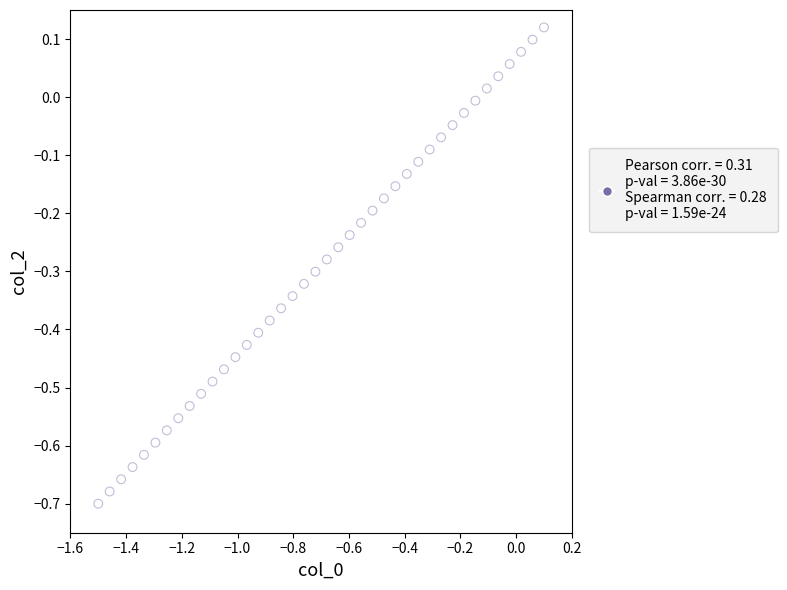

What is the range of X values (max minus min)?

1.6